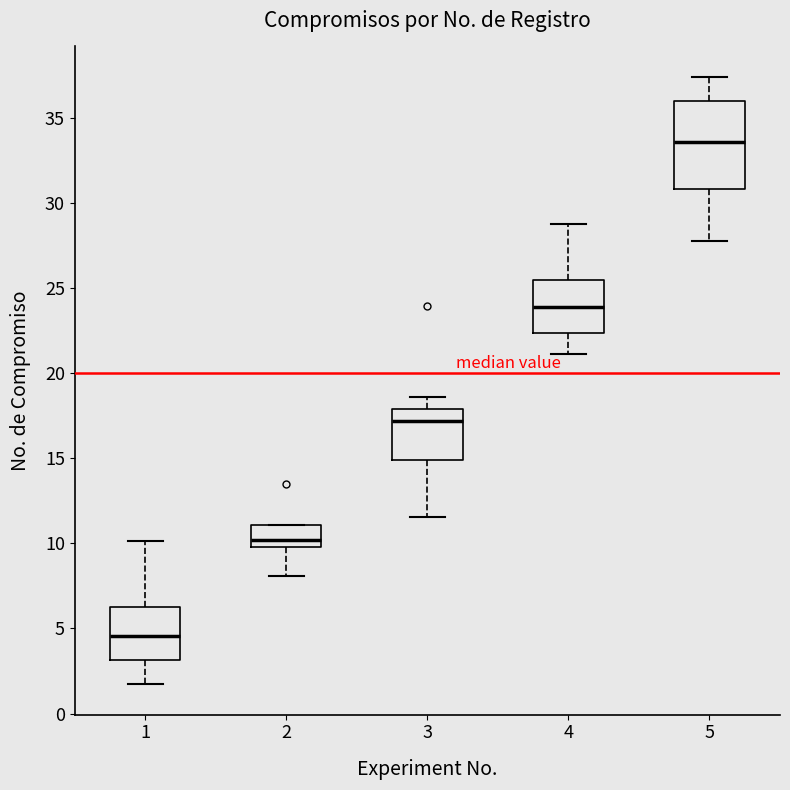

Which box is the tallest, from its lower edge to its upper edge?

5